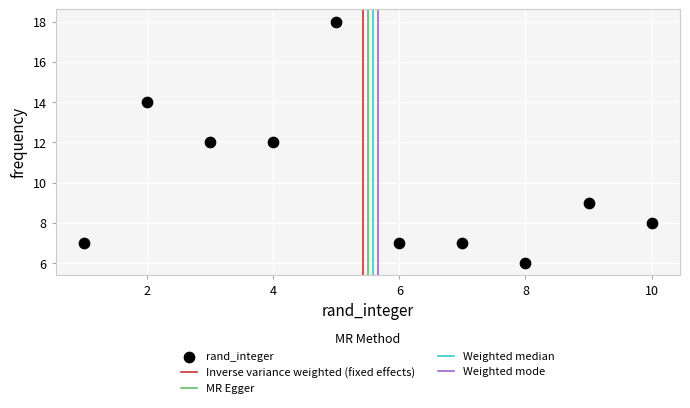

What is the average Y value?

10